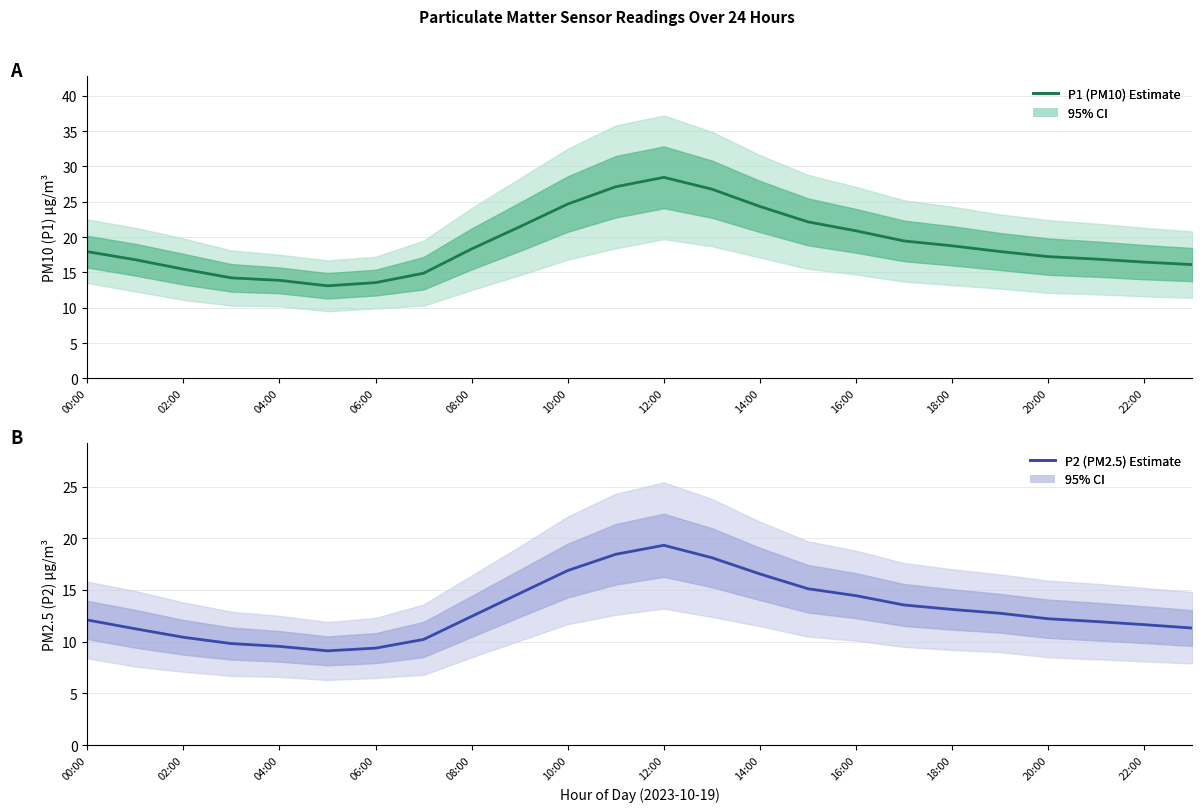

What is the difference between the maximum and minimum values in the P1 (PM10) Estimate series?

15.3